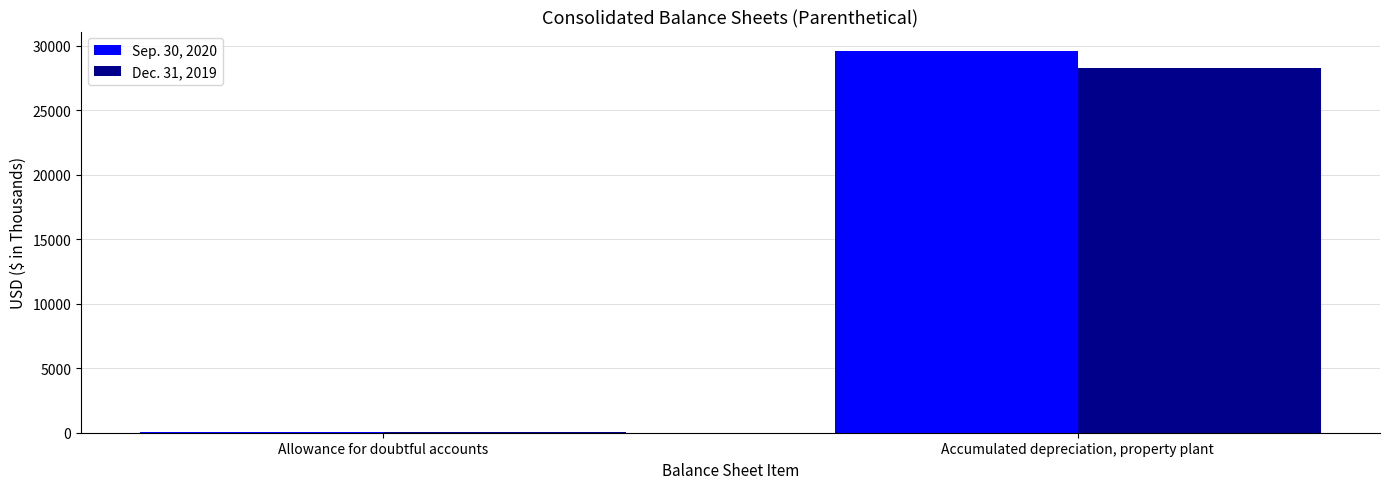

Reading right to left, transcribe all the data shown in this chart.

Sep. 30, 2020: Accumulated depreciation, property plant=29629	Allowance for doubtful accounts=20
Dec. 31, 2019: Accumulated depreciation, property plant=28258	Allowance for doubtful accounts=20